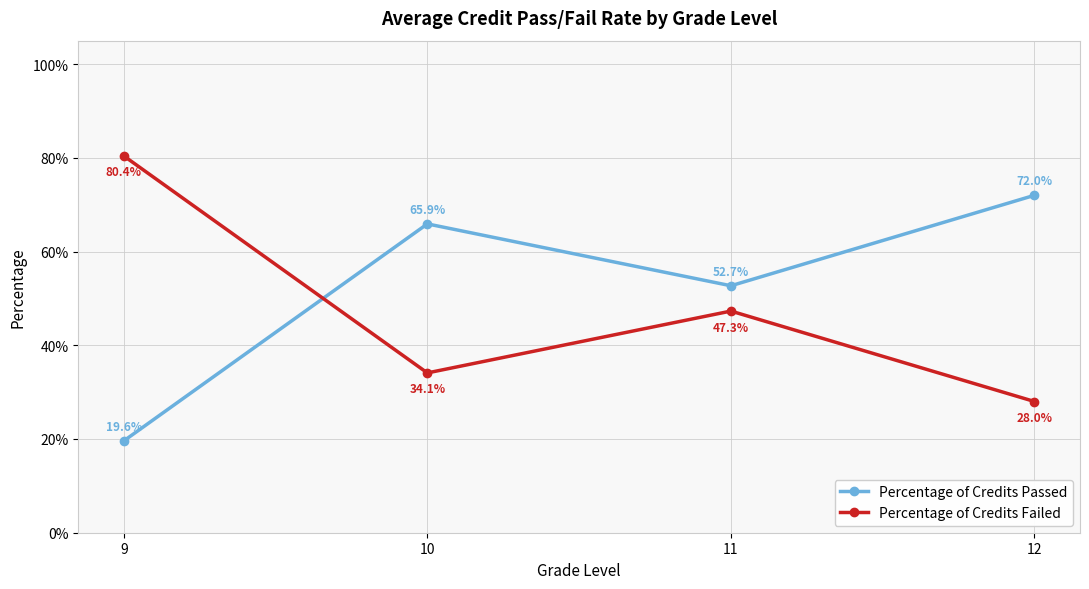

What is the maximum value shown in the chart?

0.8